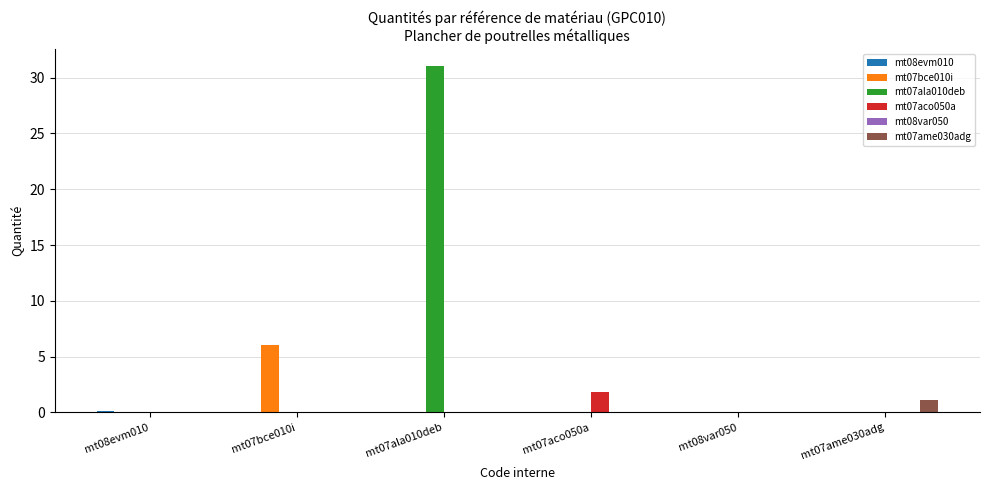

Which series changed the most between mt07bce010i and mt07aco050a?

mt07bce010i